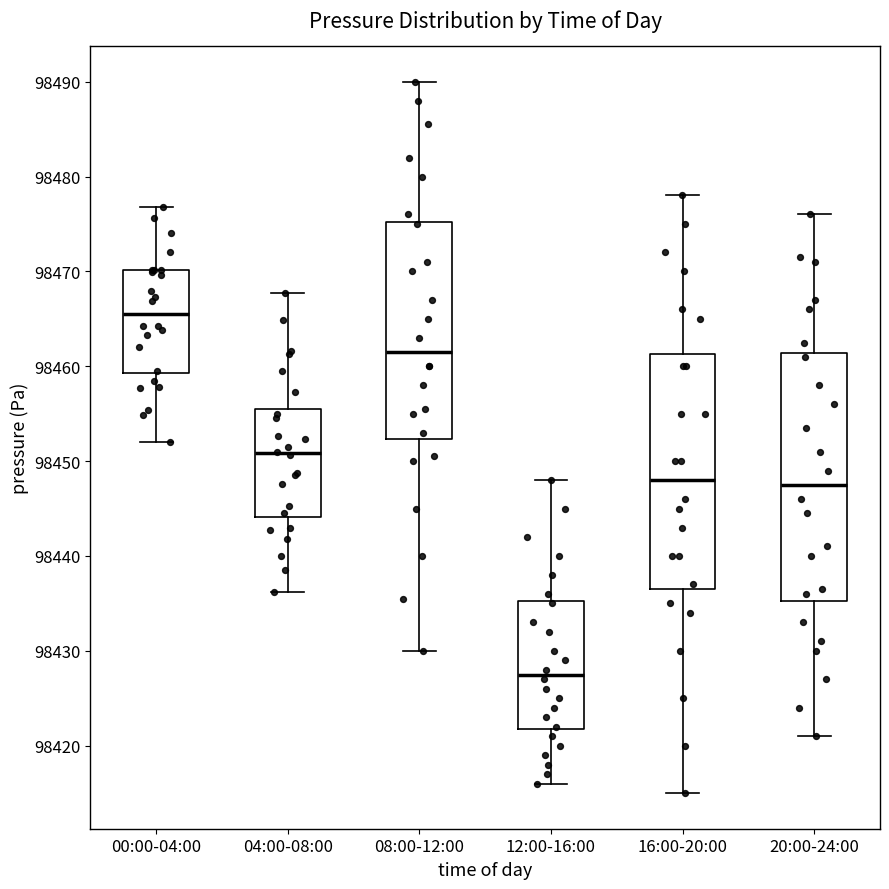

Comparing the boxes themselves (not the whiskers), which one is the tallest?

20:00-24:00